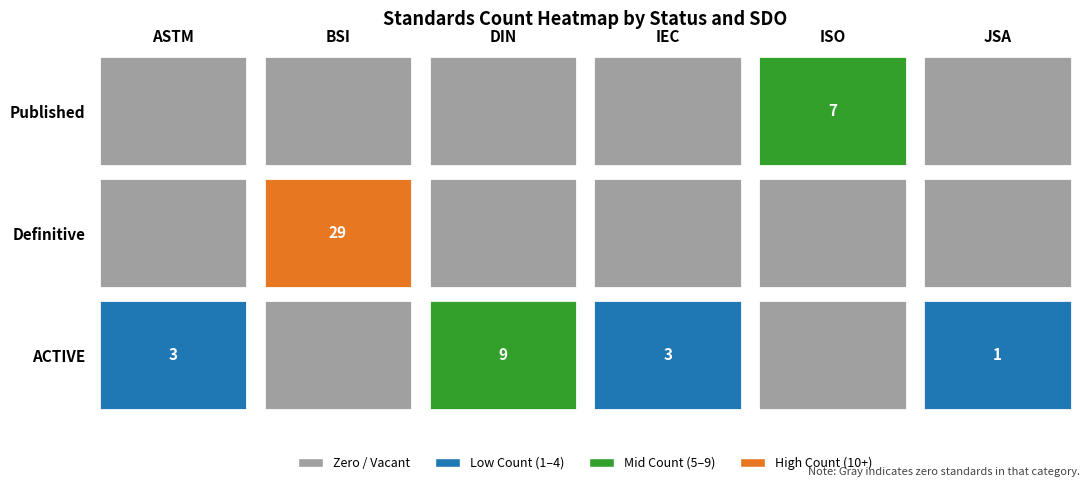

Reading left to right, list all the values displayed in this chart.

ACTIVE: 0=3	1=0	2=9	3=3	4=0	5=1
Definitive: 0=0	1=29	2=0	3=0	4=0	5=0
Published: 0=0	1=0	2=0	3=0	4=7	5=0